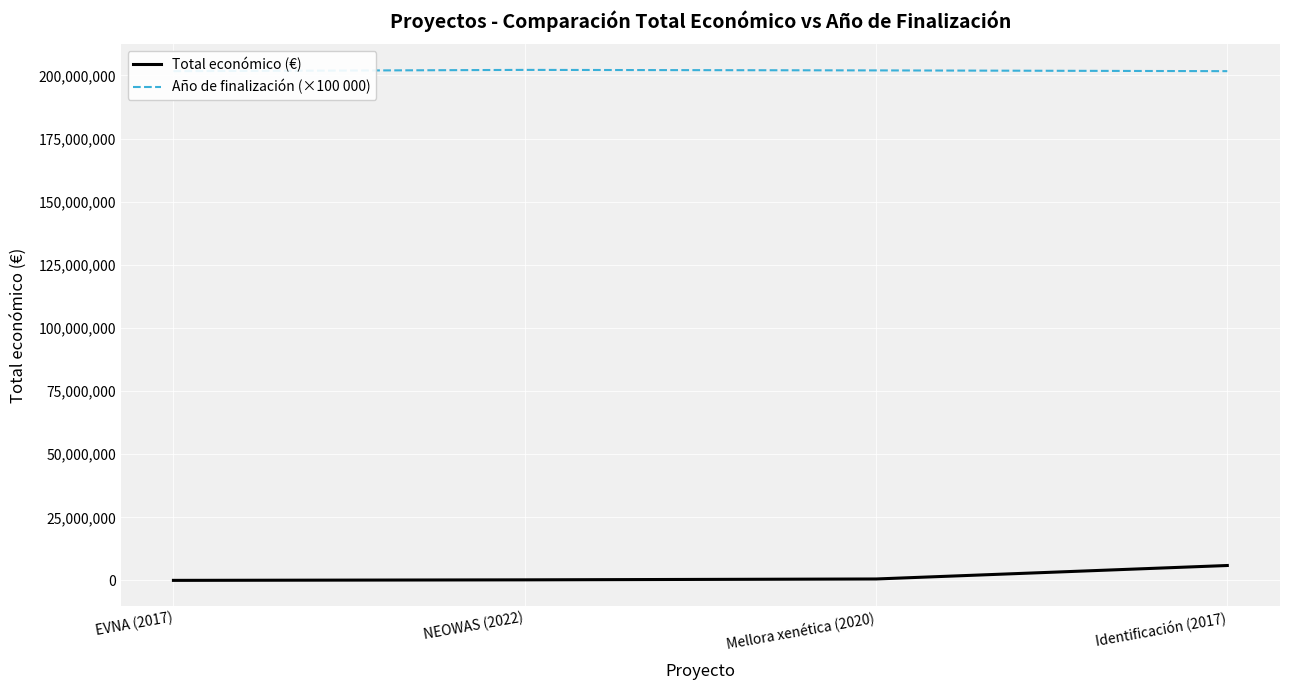

The value of Total económico (€) at Mellora xenética (2020) is 590909. True or false?

True